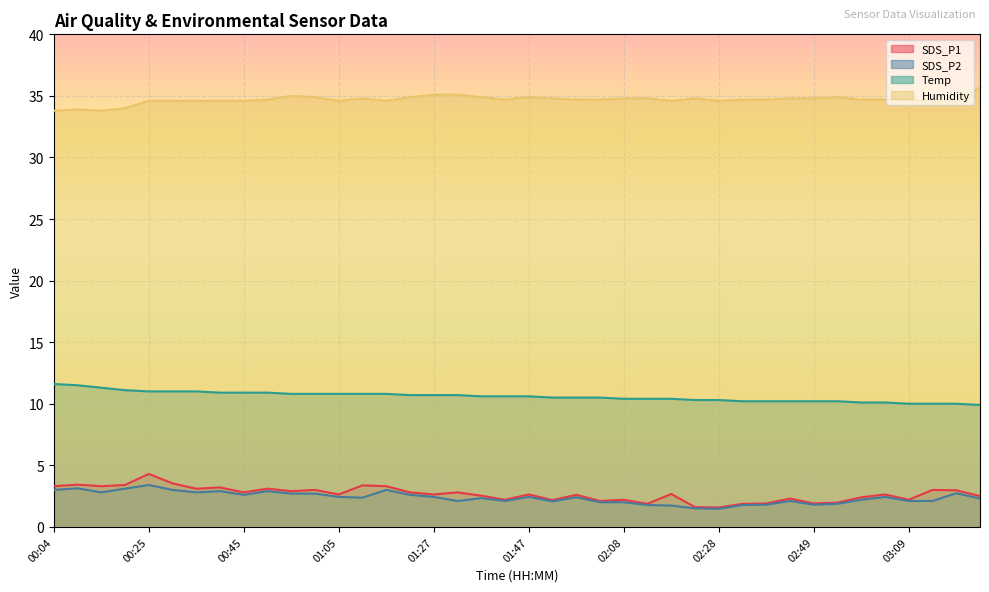

The value of SDS_P2 at 00:19 is 4.1. True or false?

False